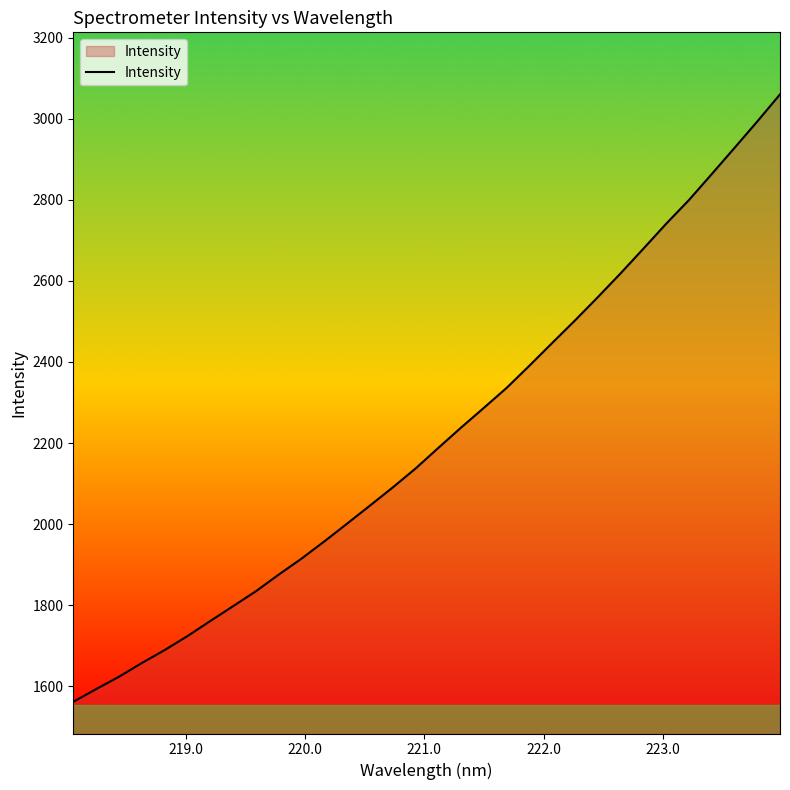

What is the smallest value displayed?

1561.7